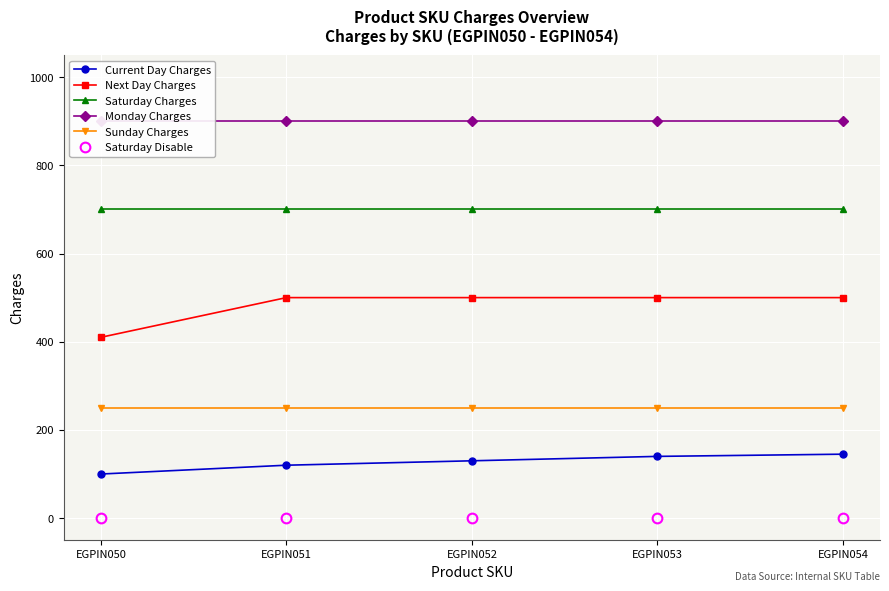

How many data points does each series have?

5